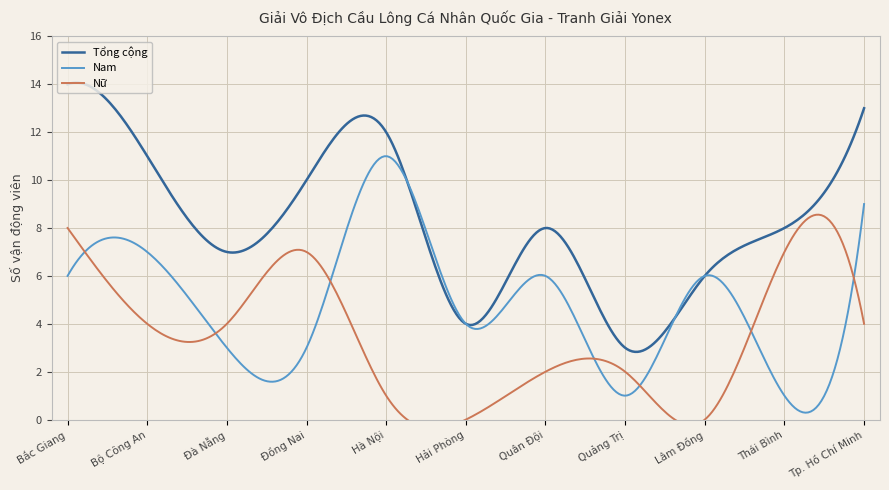

At which category is the sum across all series the highest?

Bắc Giang